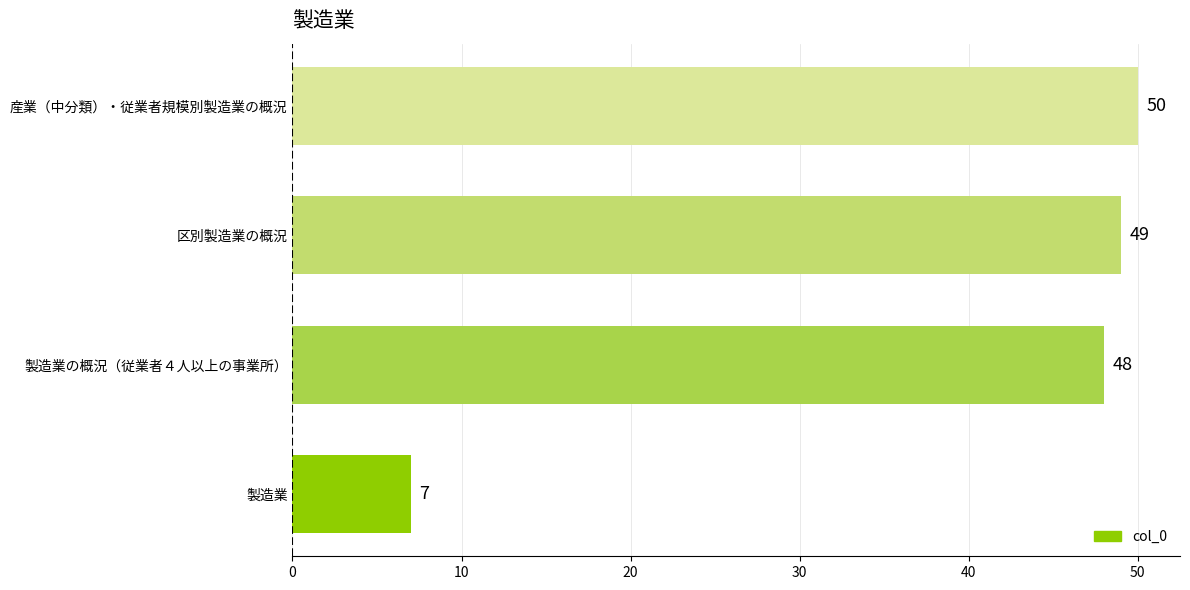

What is the change in value from 製造業の概況（従業者４人以上の事業所） to 産業（中分類）・従業者規模別製造業の概況?

+2